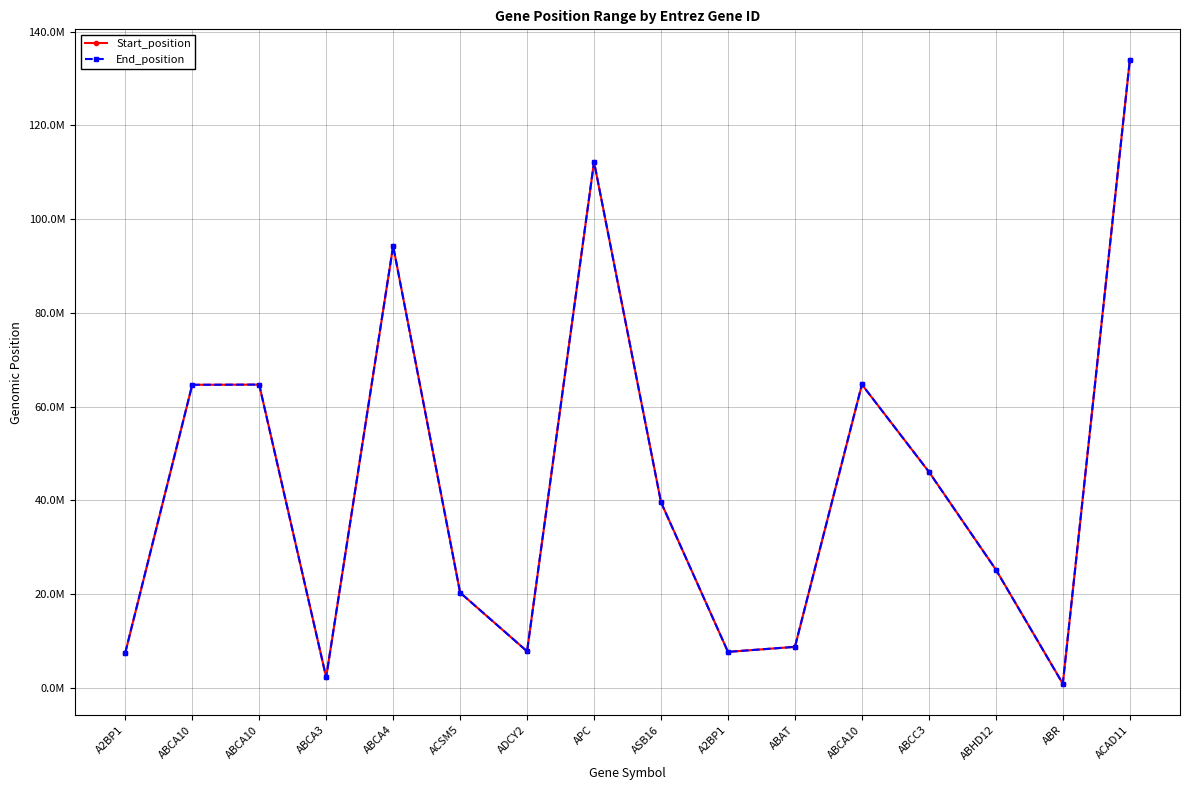

At how many categories does at least one series exceed 6322099?

14